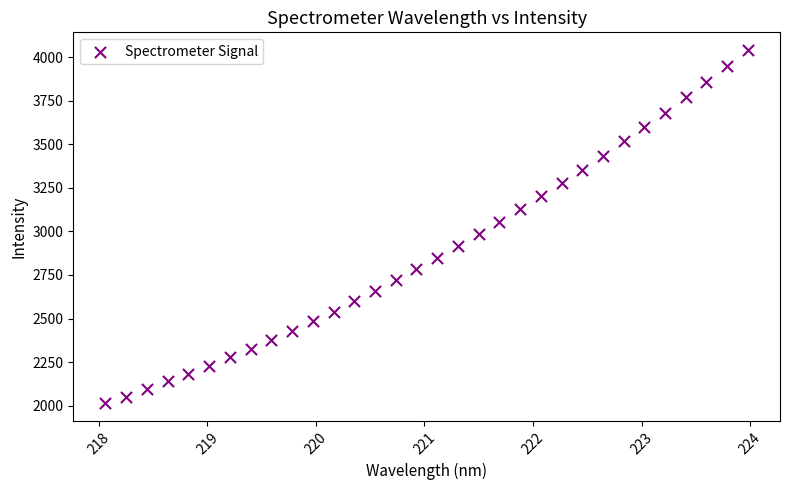

What is the range of X values (max minus min)?

5.9